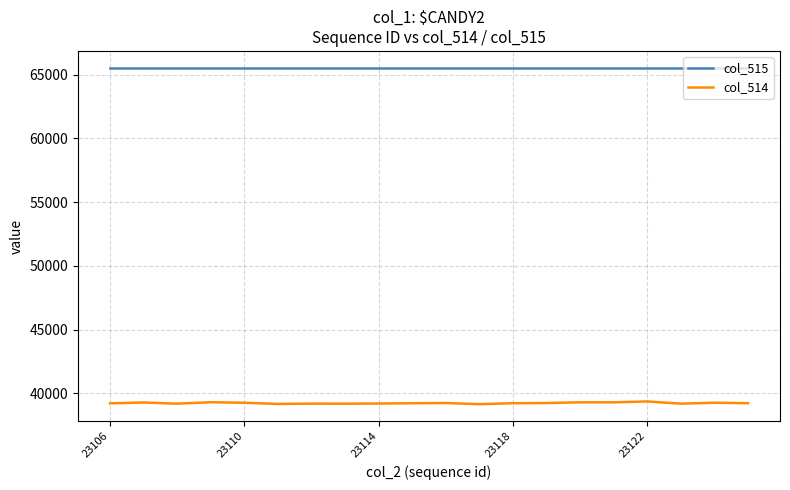

Which series has the largest range (max minus min)?

col_514